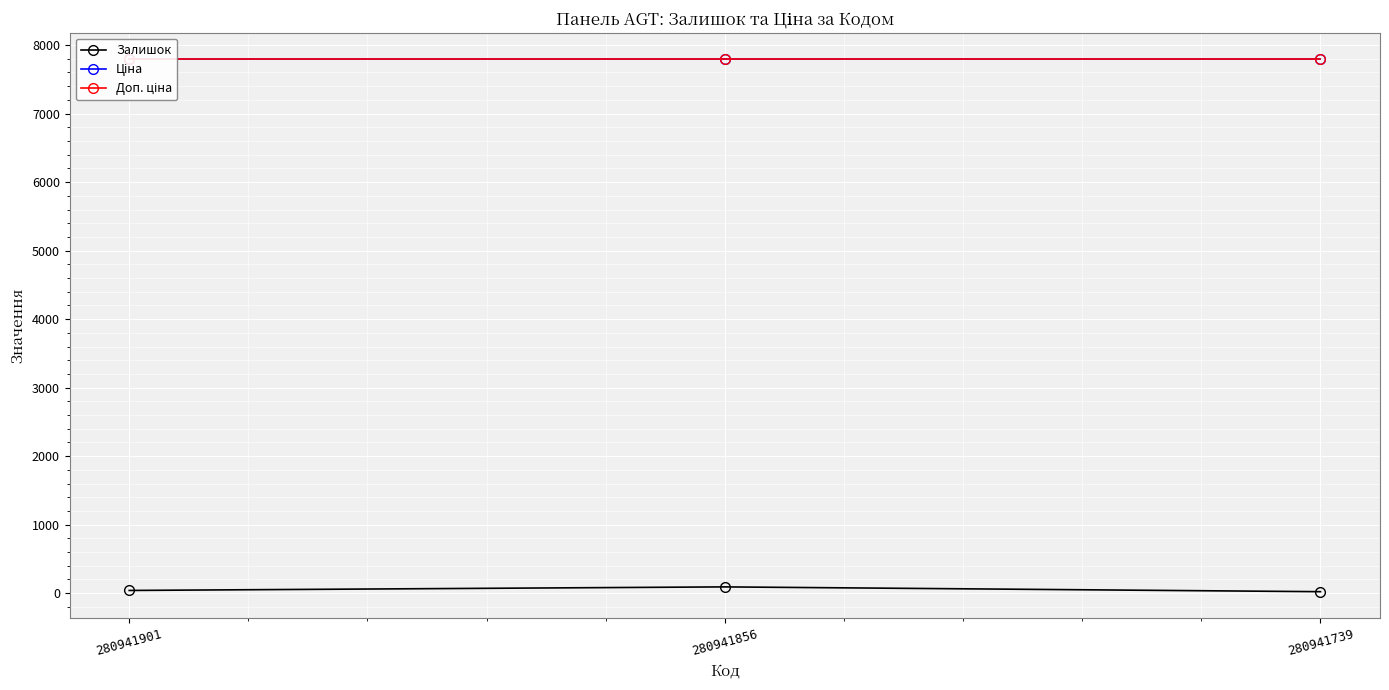

How many lines are shown in the chart?

3